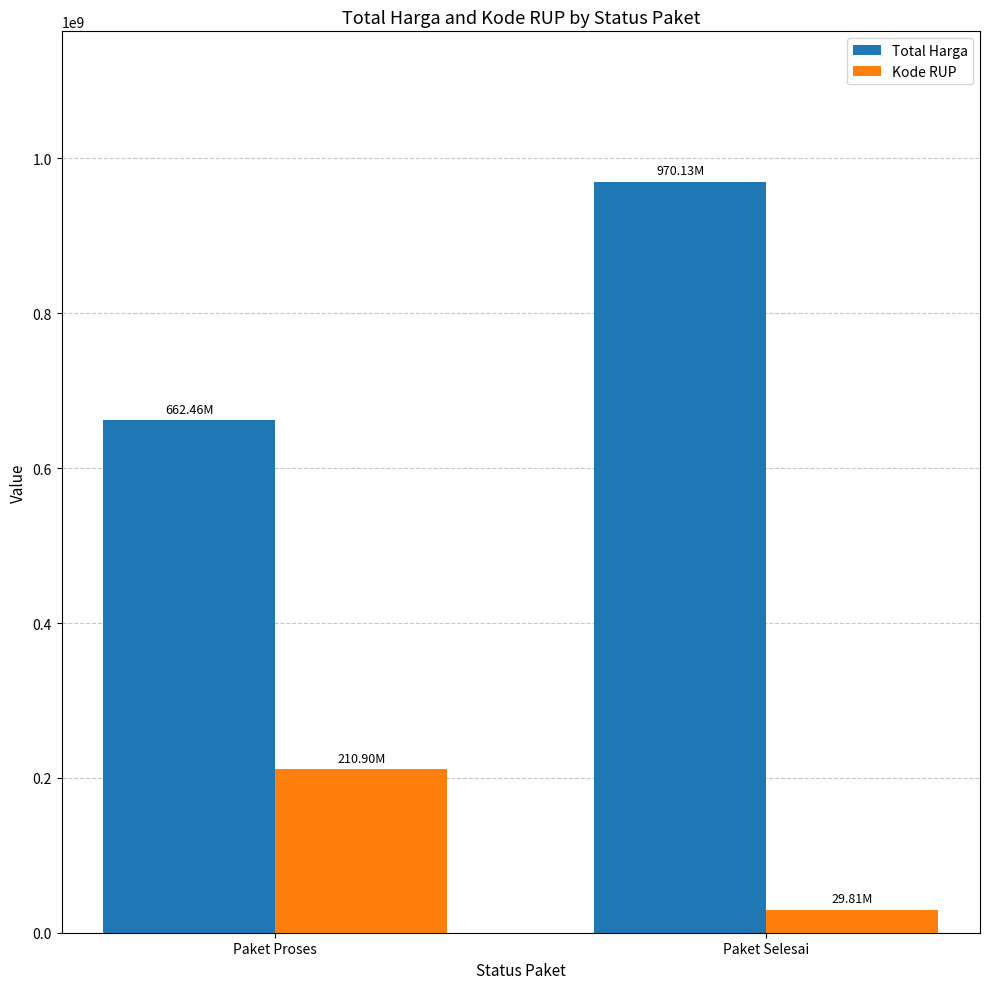

What is the difference between the Kode RUP values at Paket Selesai and Paket Proses?

181083988